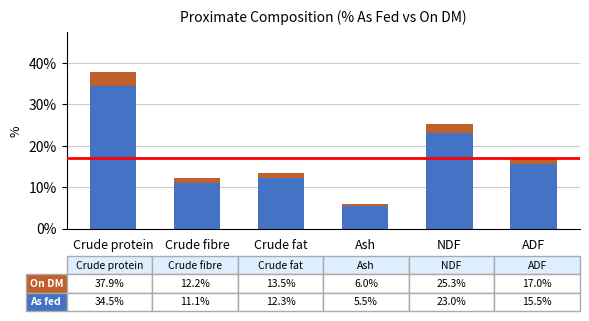

What is the total value across all series at Crude protein?

37.9